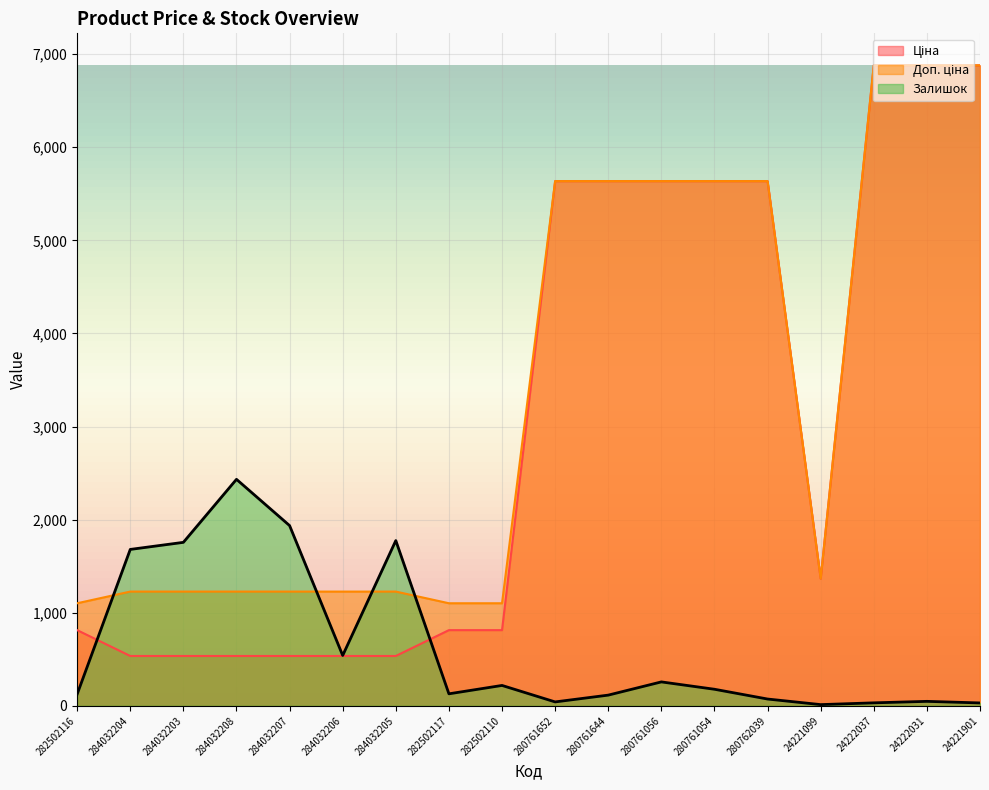

Which series has the largest range (max minus min)?

Ціна